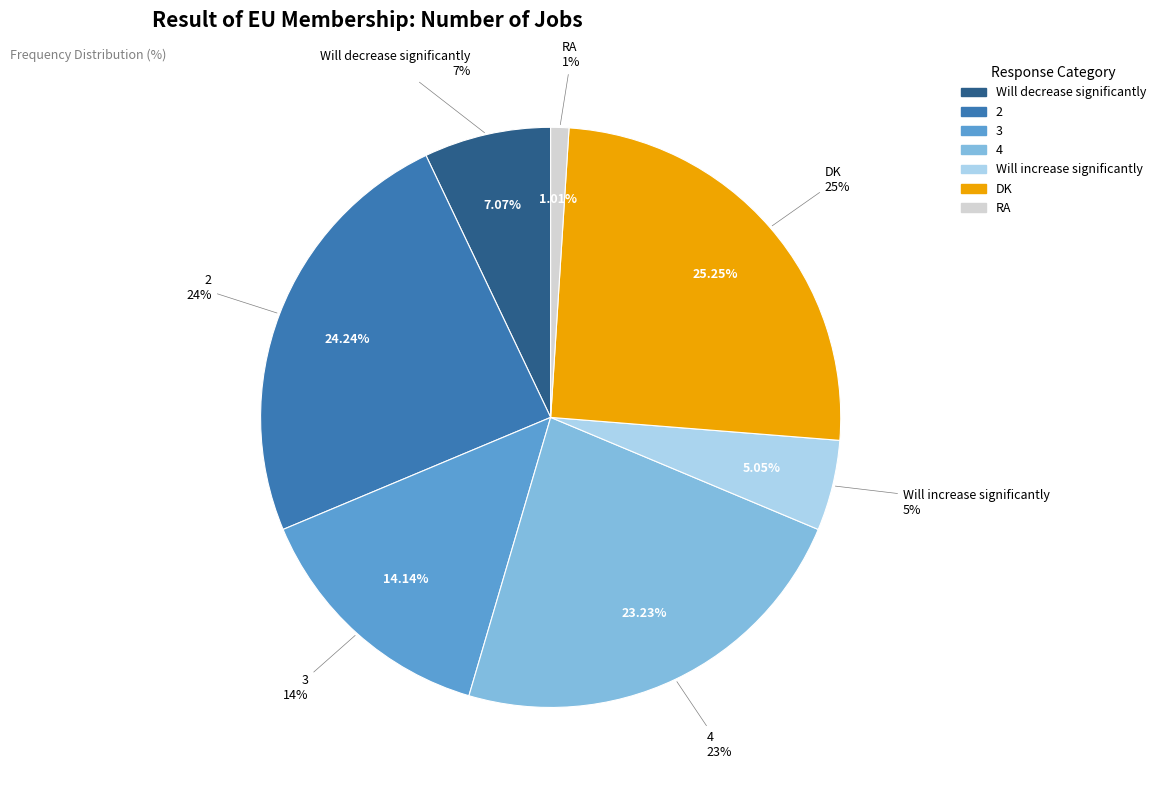

The 3 slice represents 14% of the pie. True or false?

True